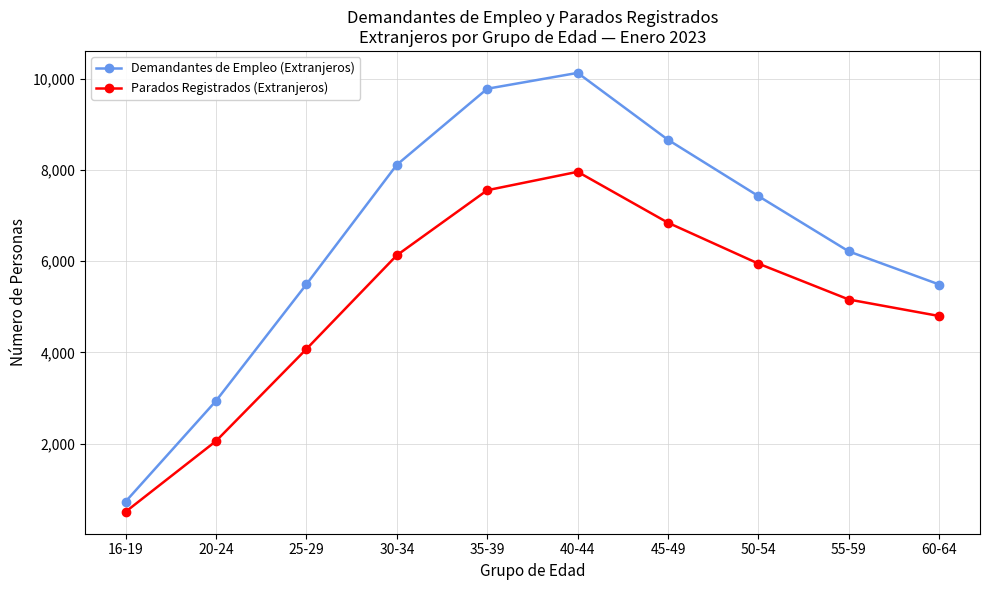

What position from the right is 50-54?

3